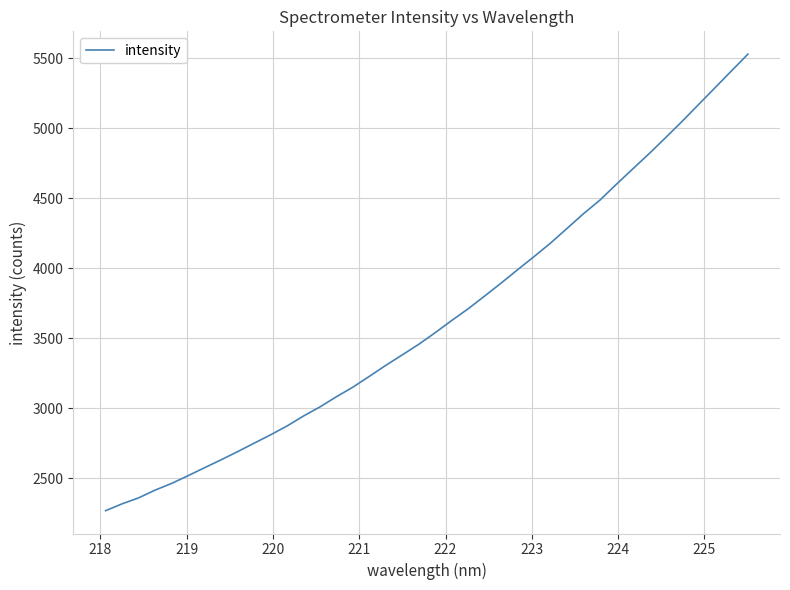

What is the smallest value displayed?

2268.4